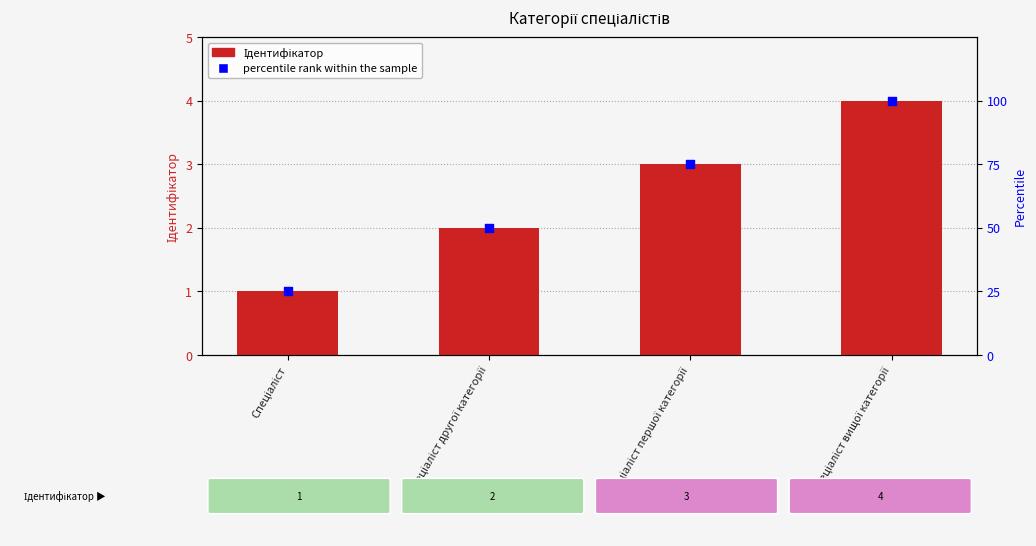

Which series has the widest spread of Y values?

percentile rank within the sample